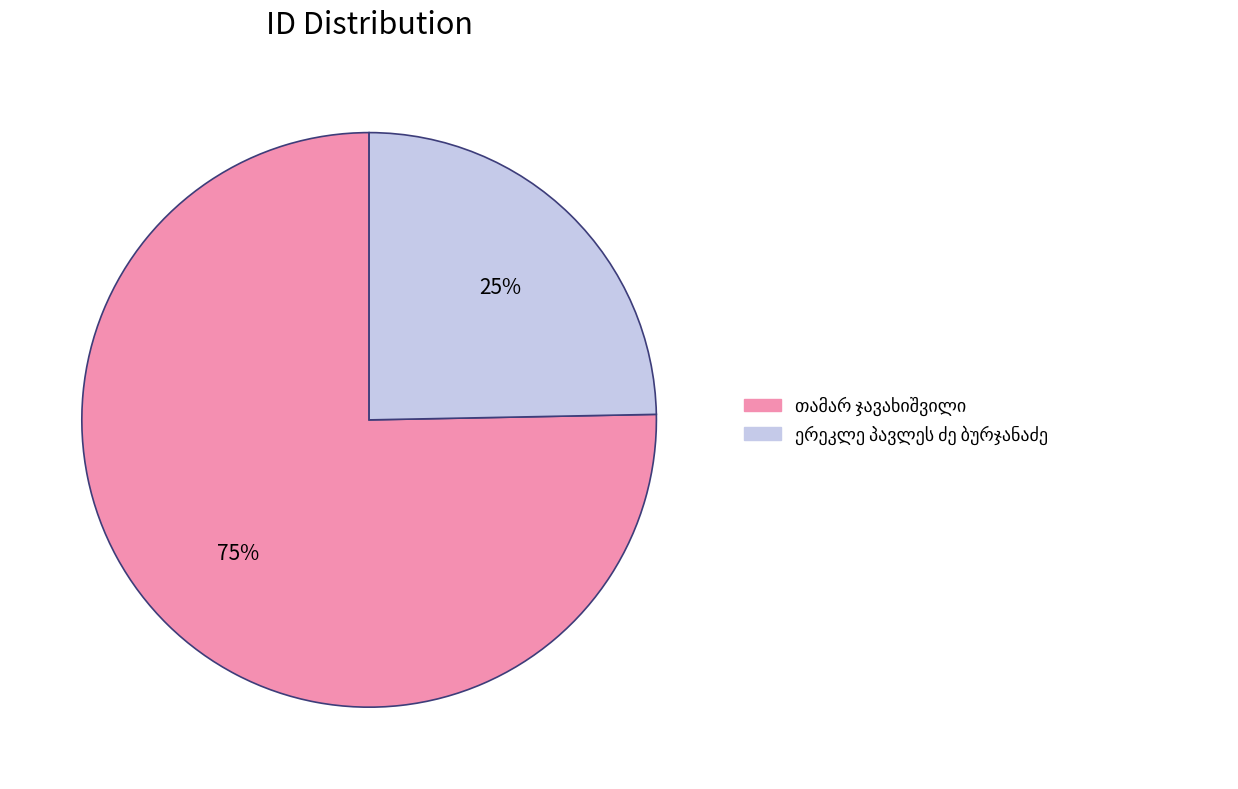

Count the number of slices in the pie.

2